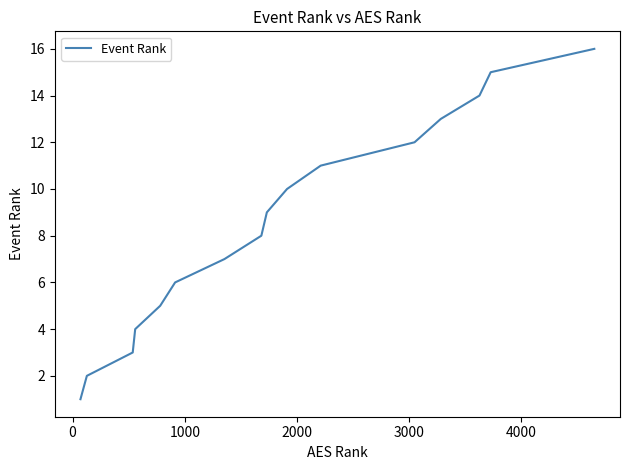

What is the difference between the maximum and minimum values?

15